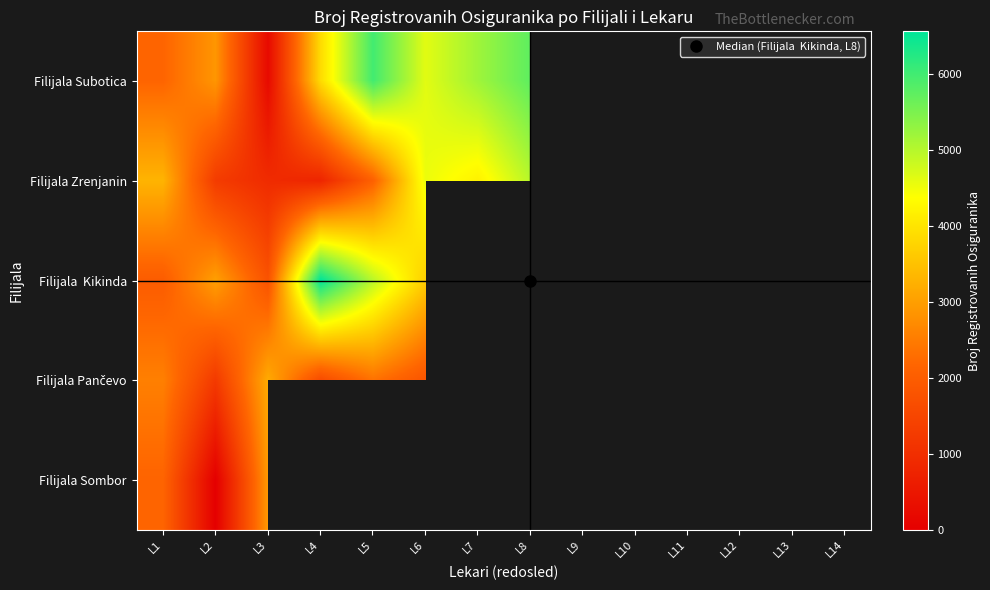

The value of Filijala Sombor at L3 is 5164.9. True or false?

False